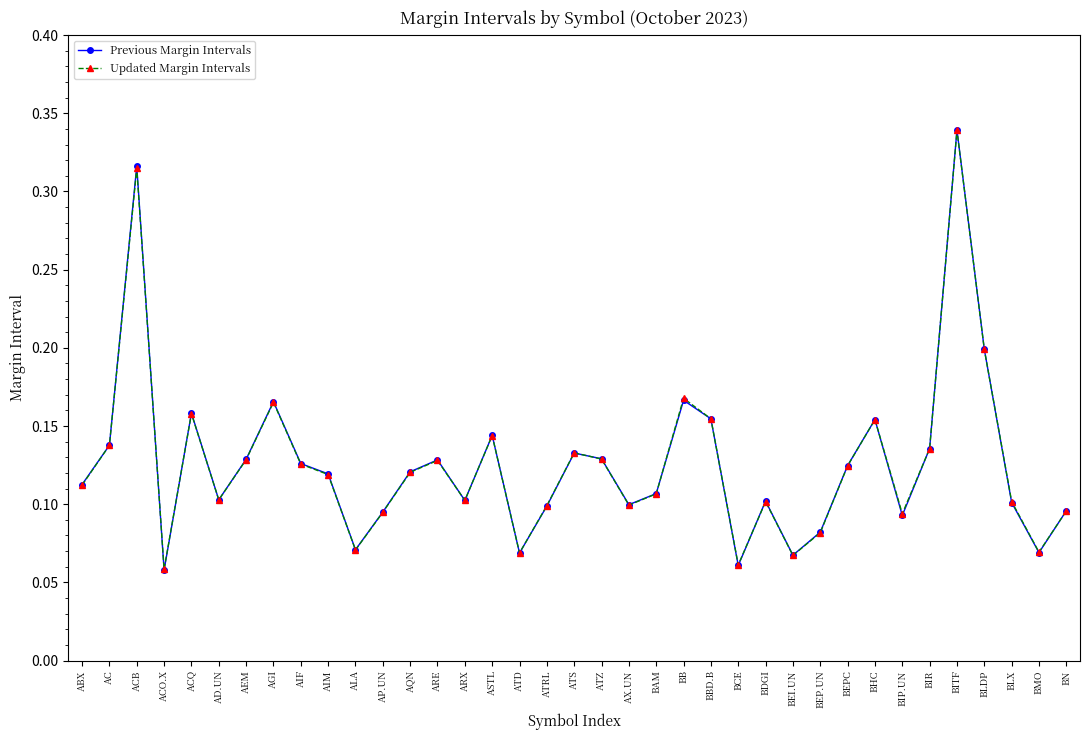

At which category is the sum across all series the highest?

BITF